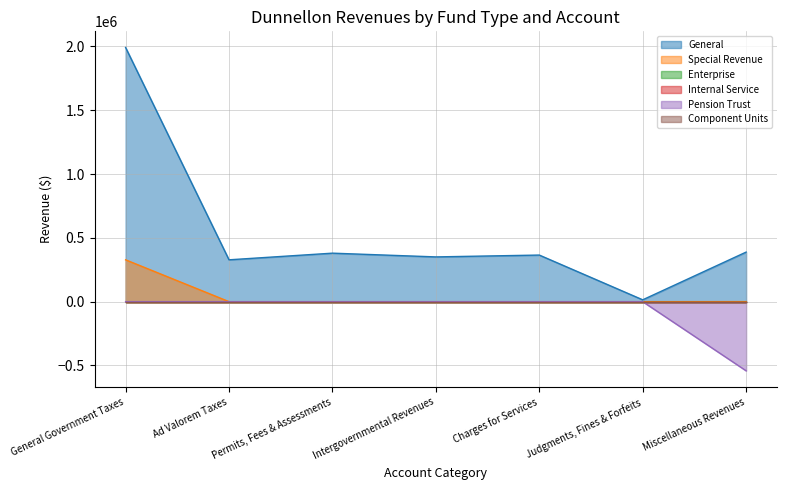

At how many categories does at least one series exceed 901562?

1